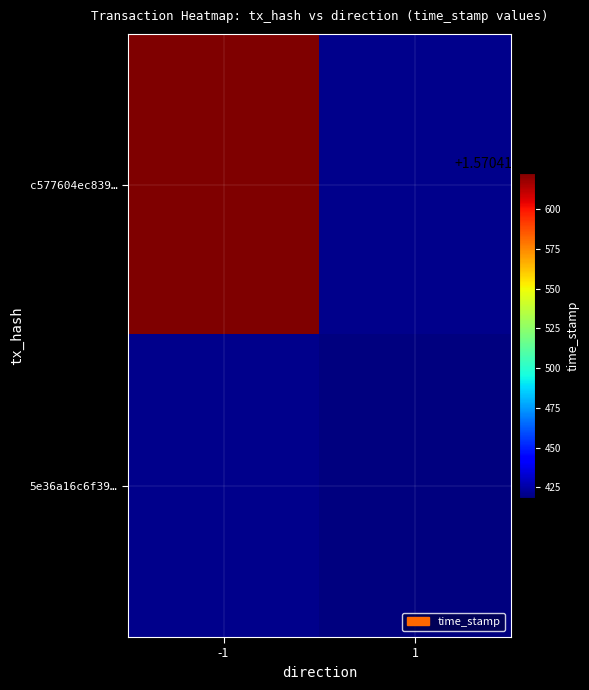

Reading left to right, list all the values displayed in this chart.

c577604ec8399c710696c3a731e4078de948f27: -1=1570416623	1=0
5e36a16c6f39f9d497272ebca3df303e2b1e1c3: -1=0	1=1570416418